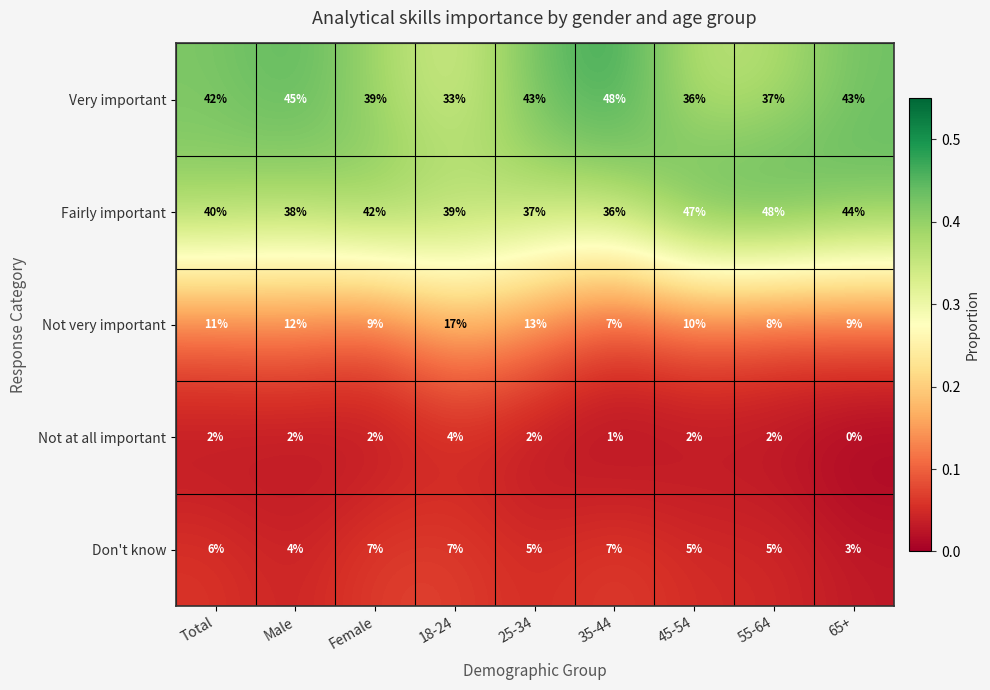

What is the average value of the Don't know series?

5